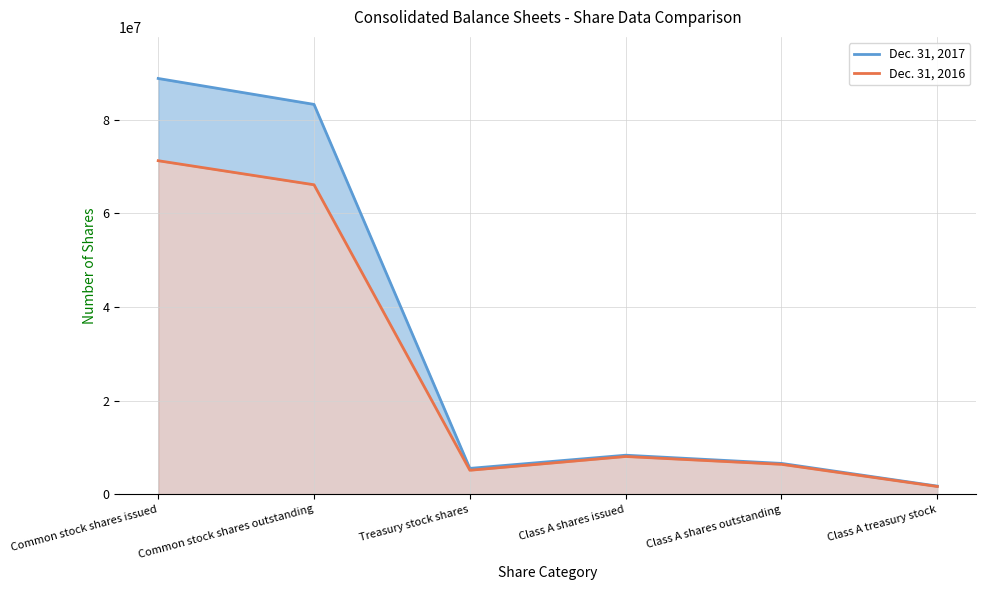

At which category does the chart reach its minimum across all series?

Class A treasury stock